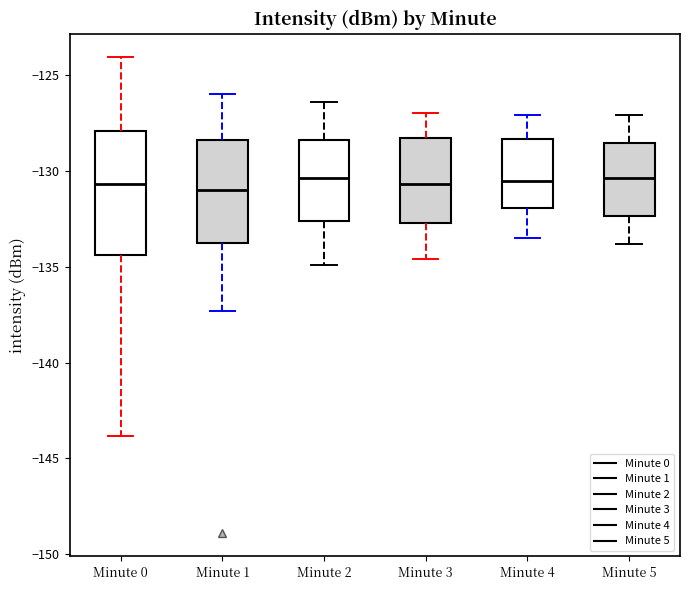

Which box is the tallest, from its lower edge to its upper edge?

Minute 0